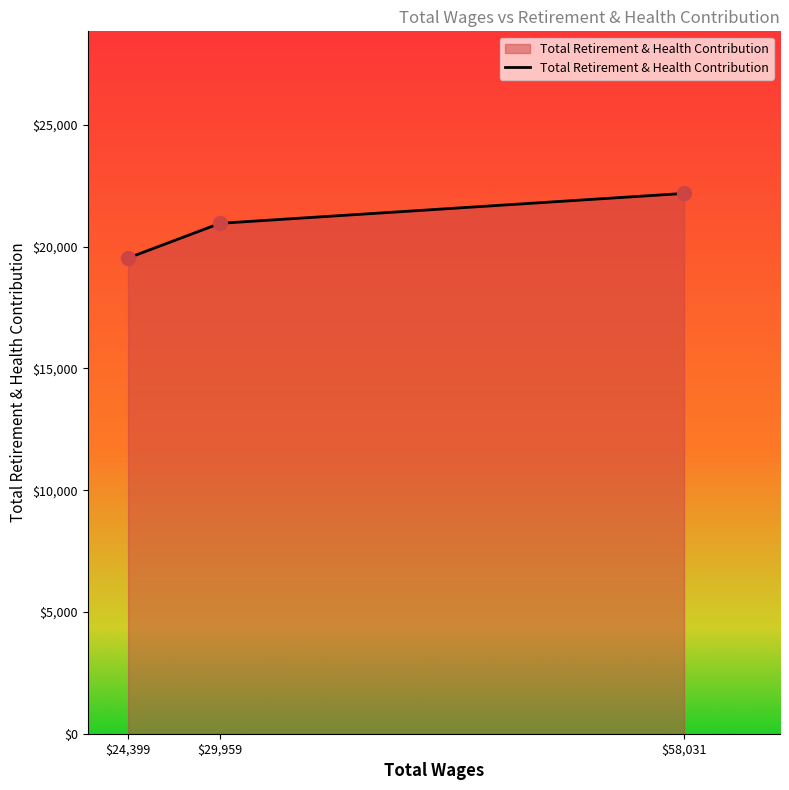

What is the difference between the second highest and minimum values?

1423